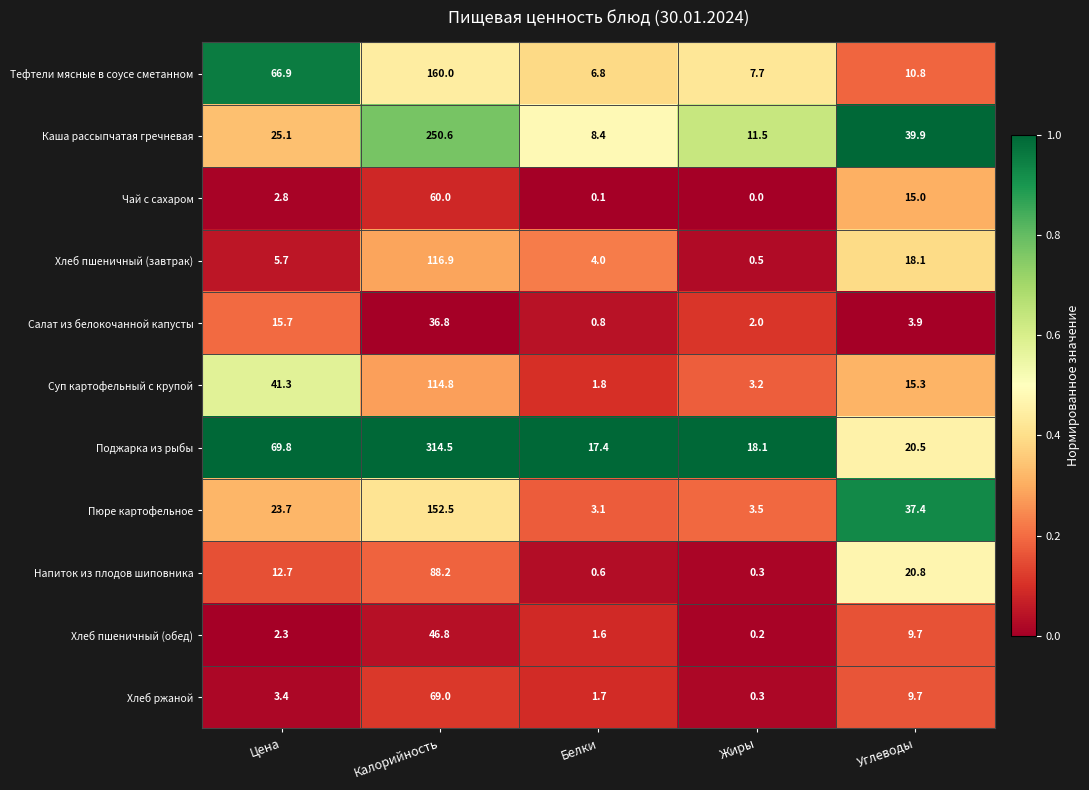

Between Цена and Белки, which series saw the biggest shift?

Тефтели мясные в соусе сметанном